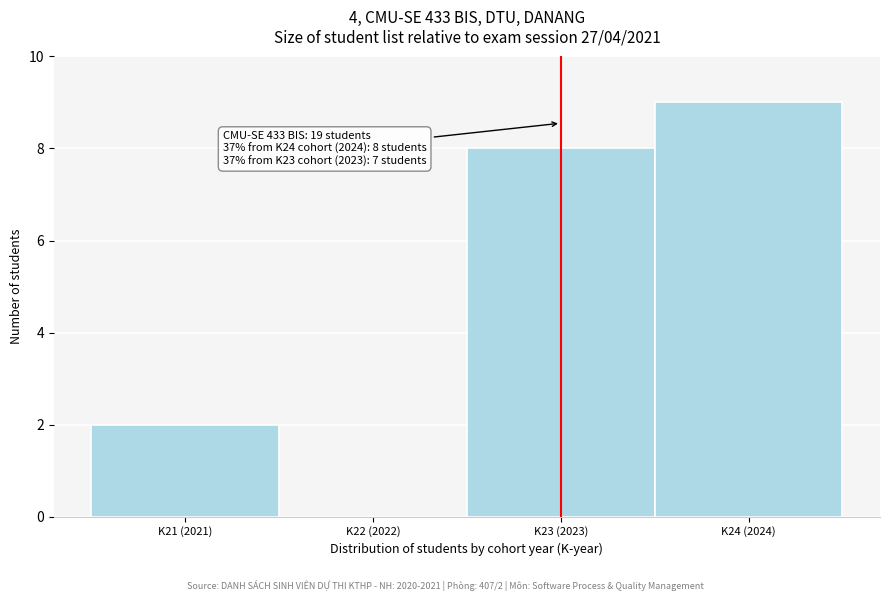

Reading right to left, list all the values displayed in this chart.

K24 (2024)=9	K23 (2023)=8	K22 (2022)=0	K21 (2021)=2